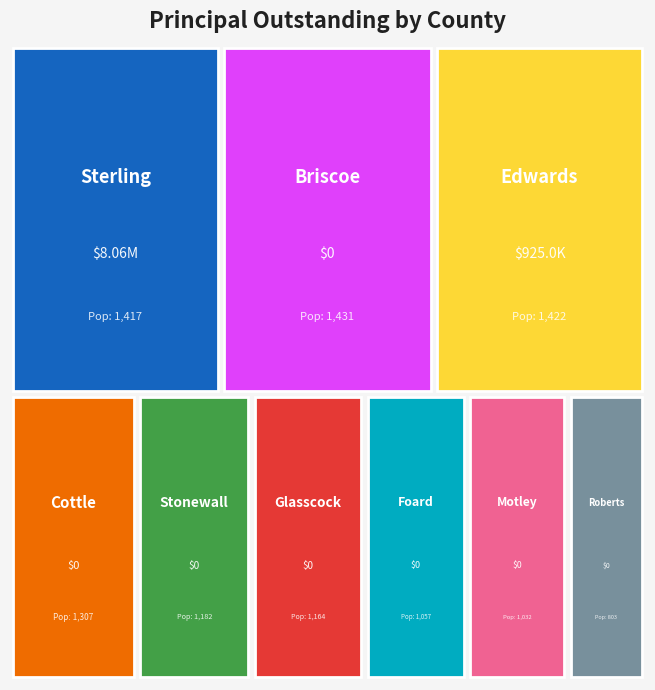

Rank the categories by value from highest to lowest.

Sterling County, Edwards County, Briscoe County, Cottle County, Stonewall County, Glasscock County, Foard County, Motley County, Roberts County